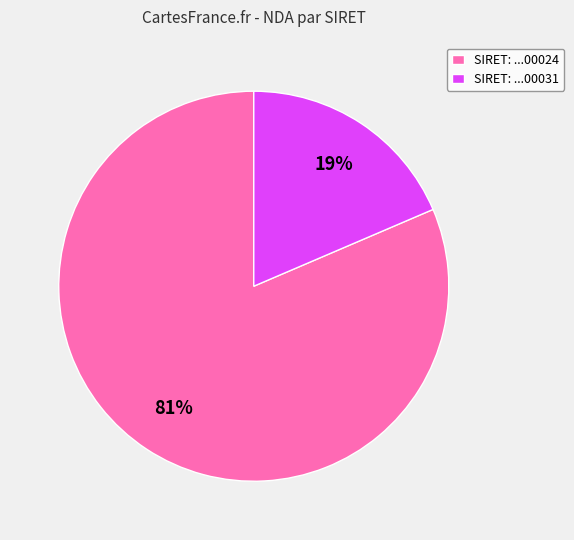

True or false: SIRET: ...00024 accounts for 81% of the total.

True